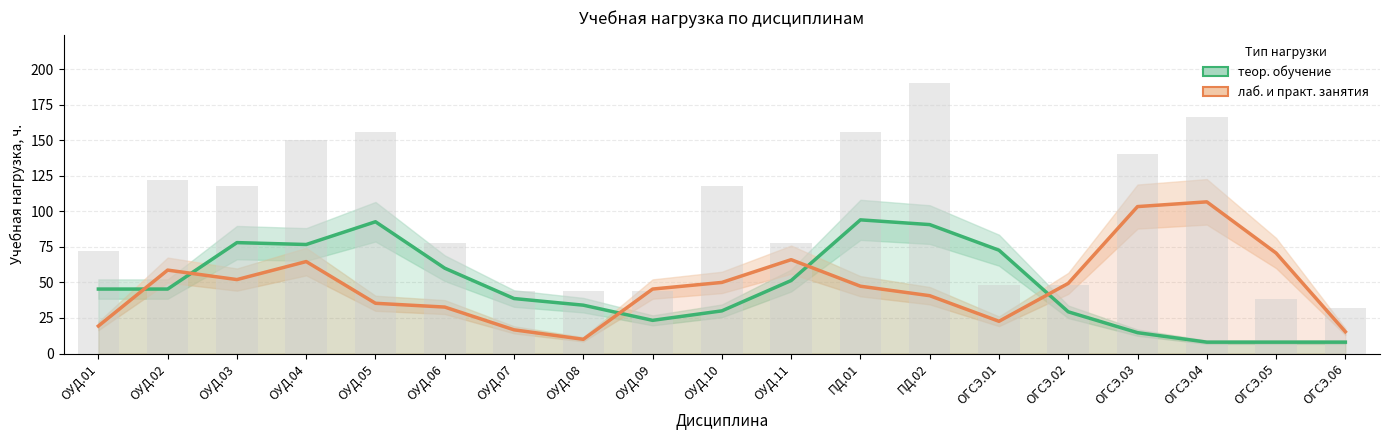

Are the bars grouped side by side (vs. stacked)?

Yes